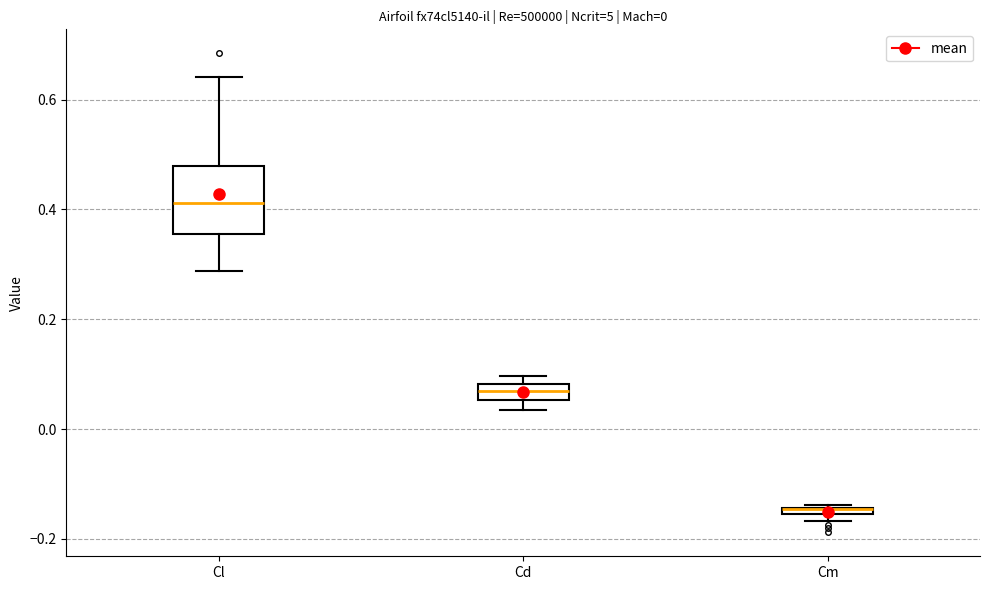

Comparing the boxes themselves (not the whiskers), which one is the tallest?

Cl